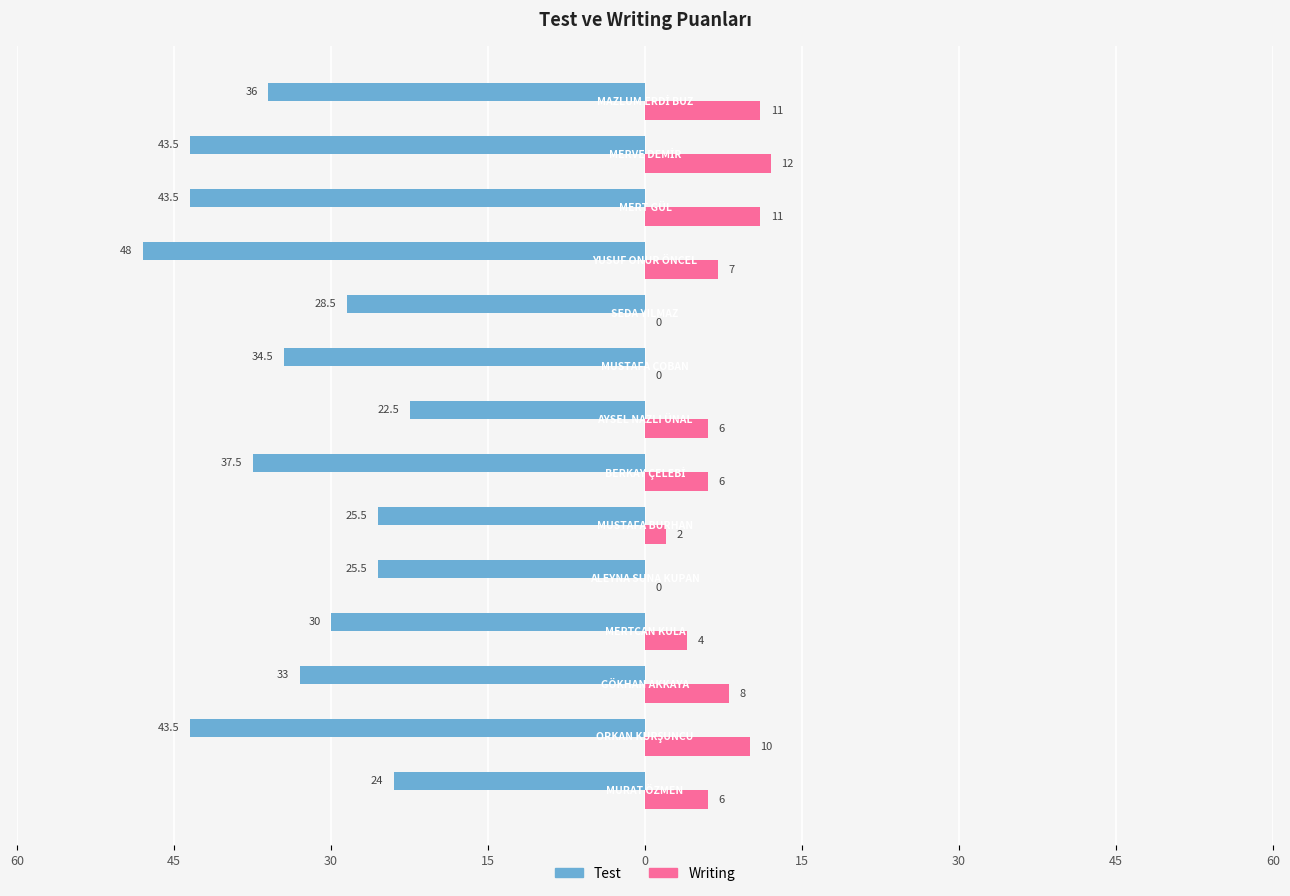

What are all the series names shown in the legend?

Test, Writing